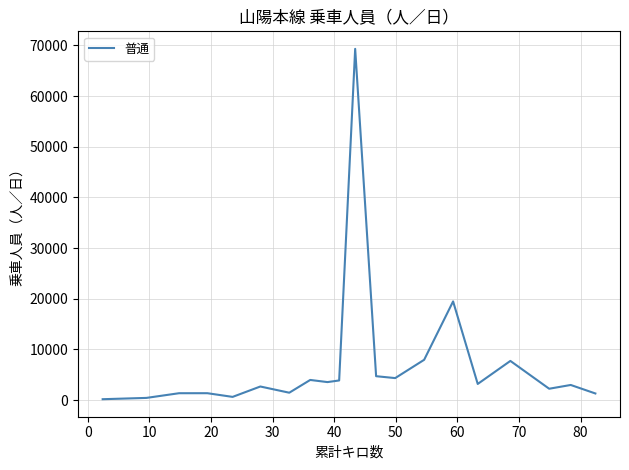

What is the difference between the maximum and minimum values?

69151